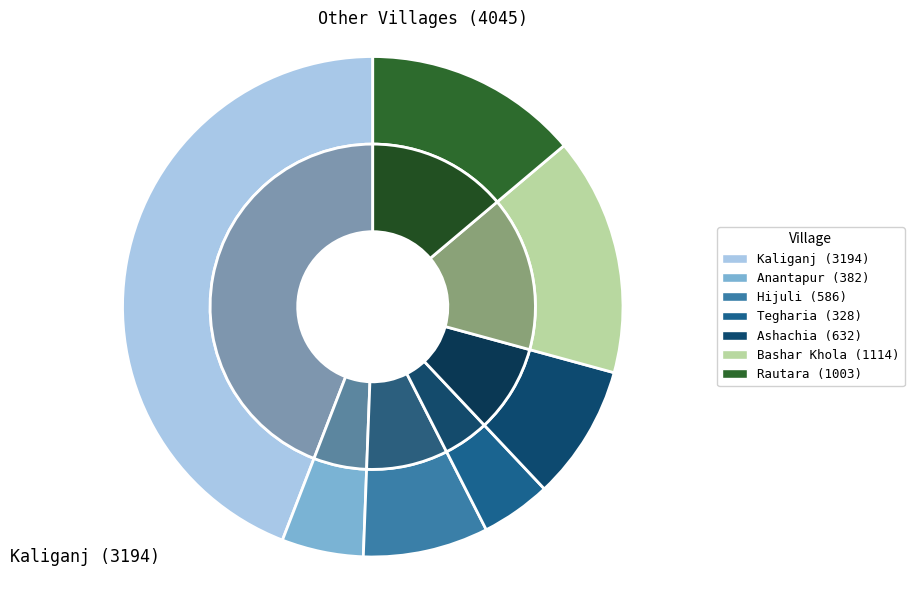

Approximately how many times larger is the value at Bashar Khola compared to Kaliganj?

0.3